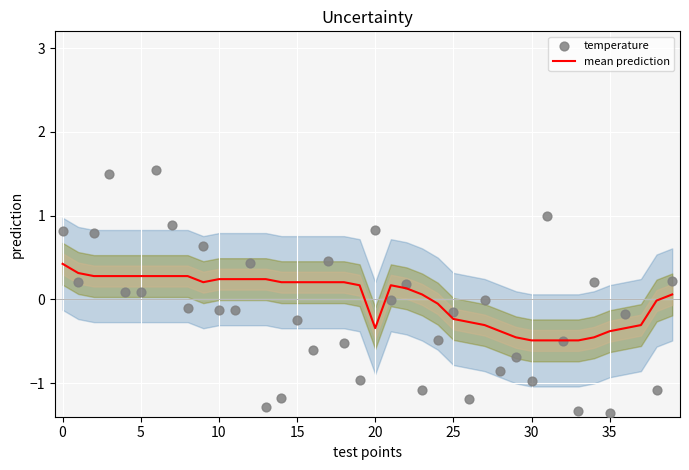

What is the maximum value for mean prediction?

0.4